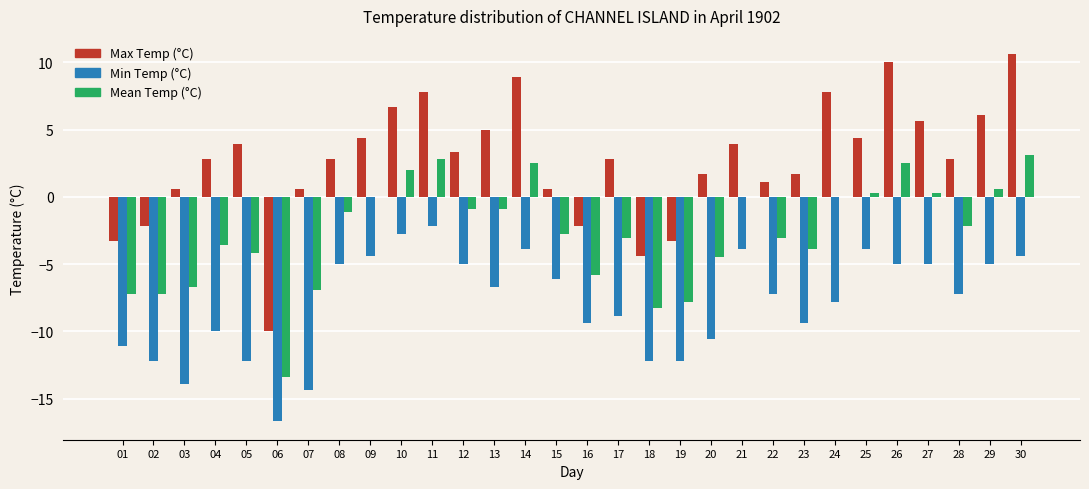

What is the highest value of the Min Temp (°C) series?

-2.2